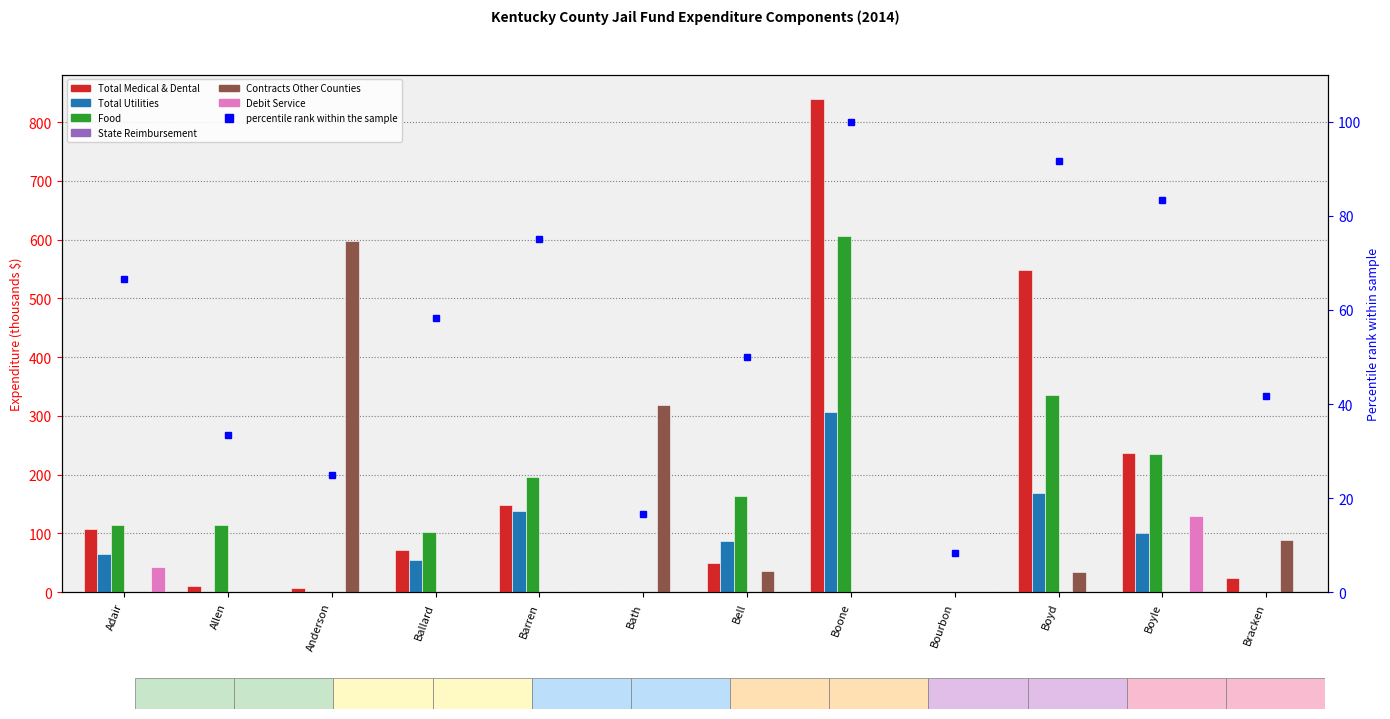

At how many categories does at least one series exceed 194?

6